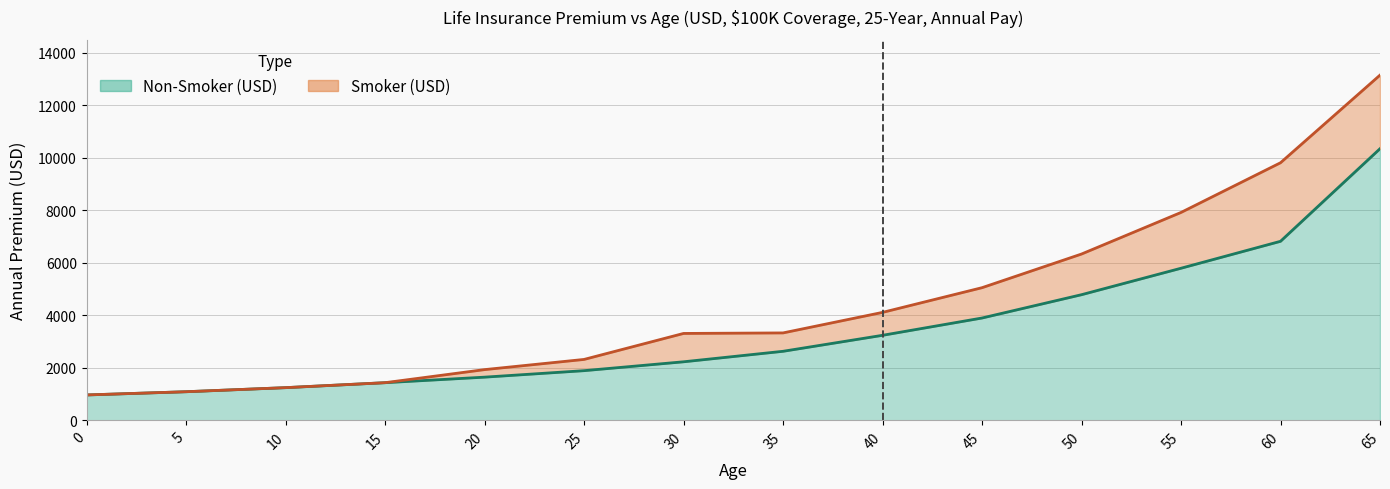

What is the spread (max minus min) of values at 45?

1155